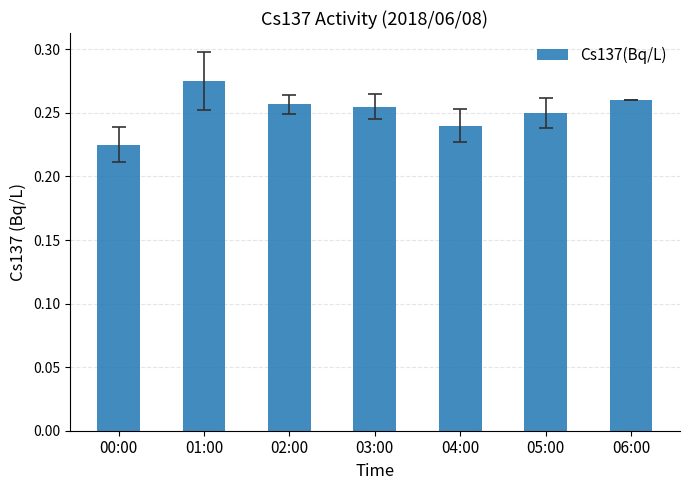

Where is the data nearest to the value 0?

00:00